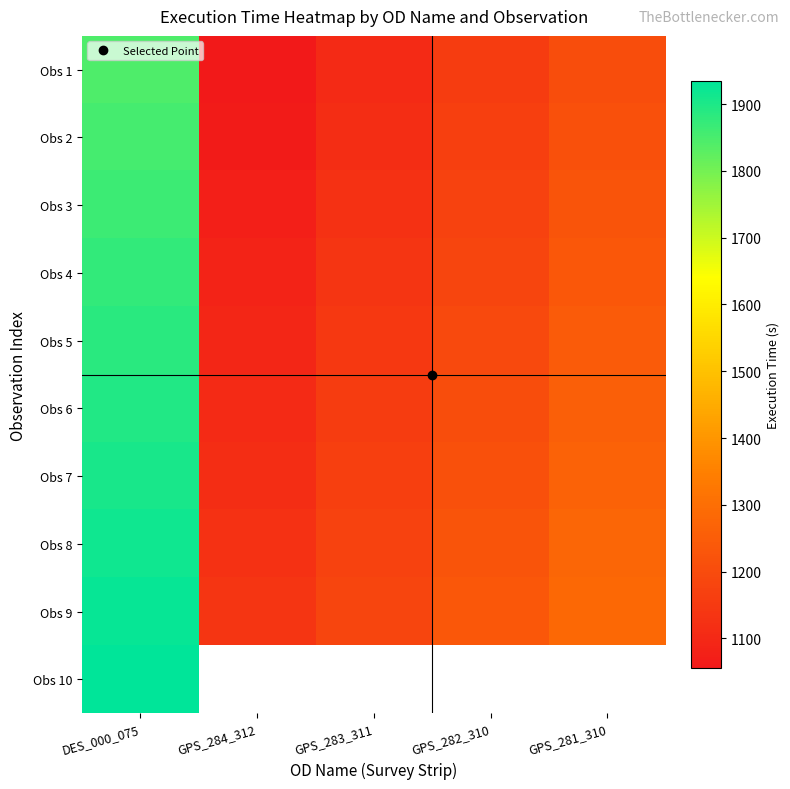

The Obs 8 series shows 1862.9 at GPS_281_310. True or false?

False